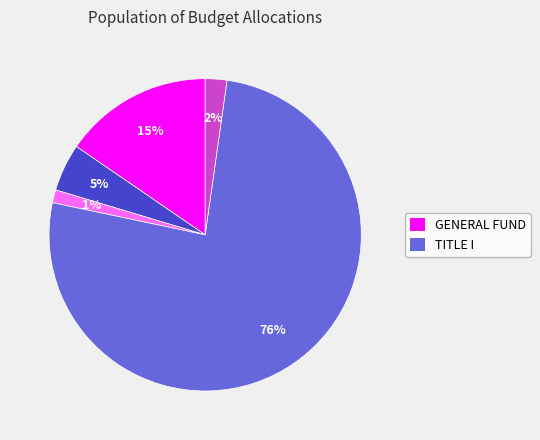

To the nearest percent, what is the average slice percentage?

20%